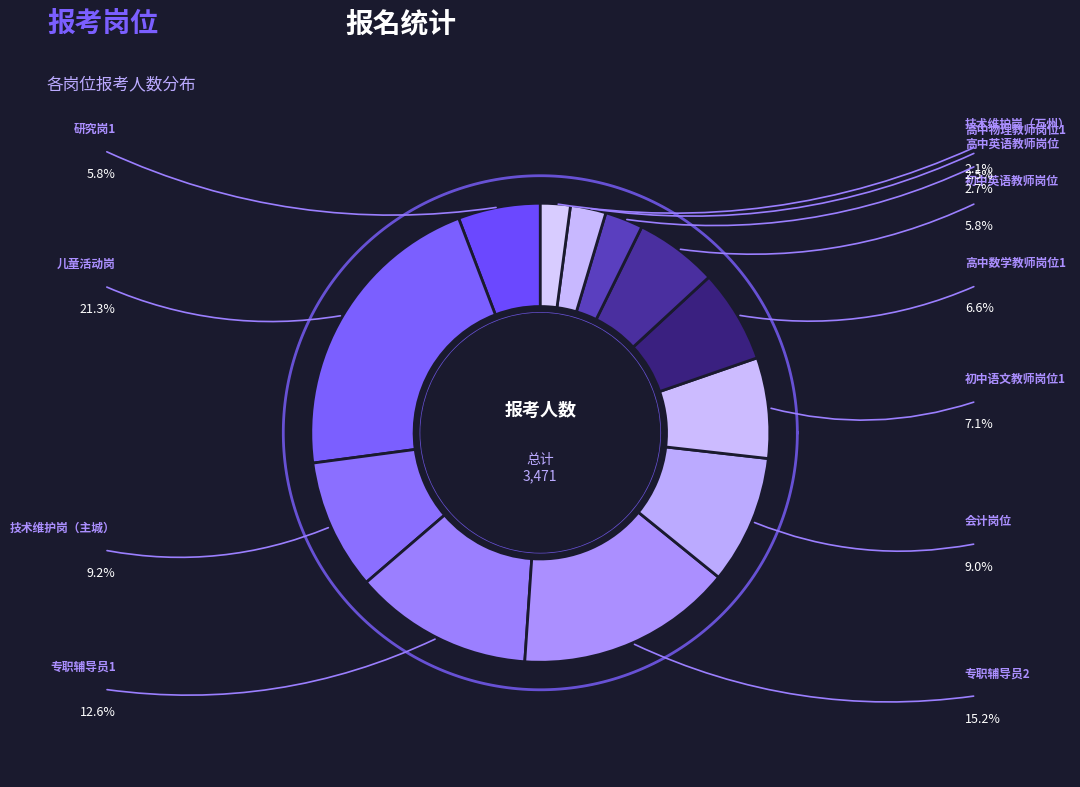

How many slices are in this pie chart?

12